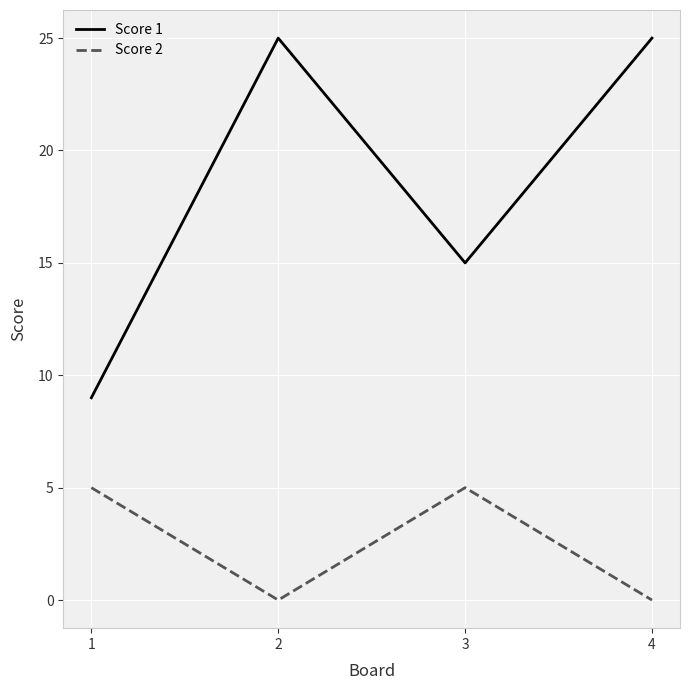

True or false: Score 2 has a value of 5 at 1.

True